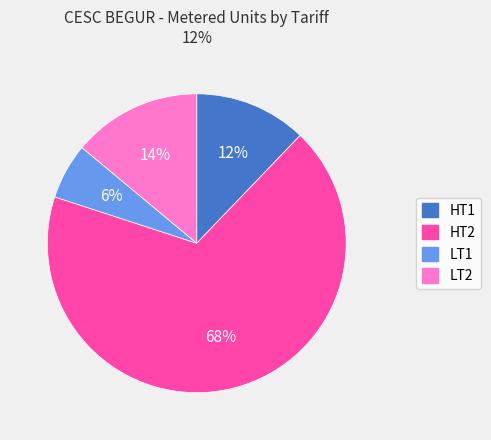

Is the sum of LT1 and HT2 greater than half?

Yes